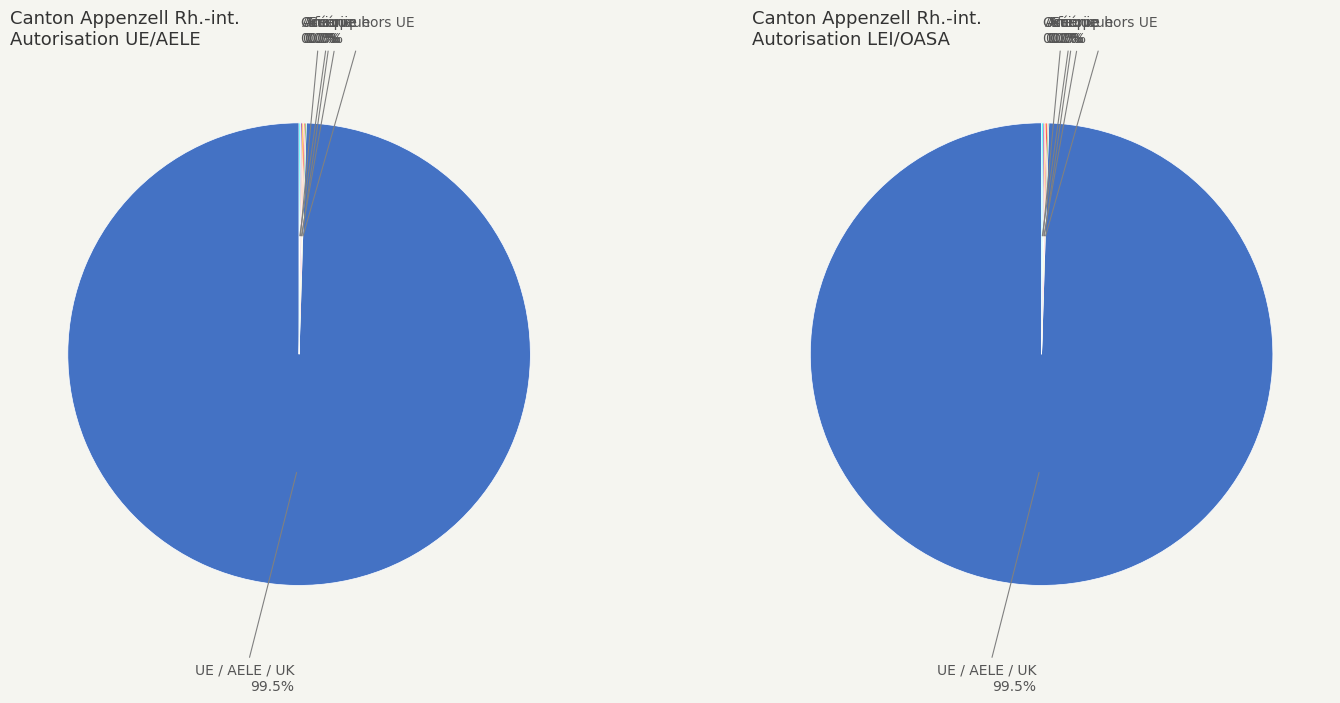

Is it true that UE / AELE / UK is 99% of the pie?

False